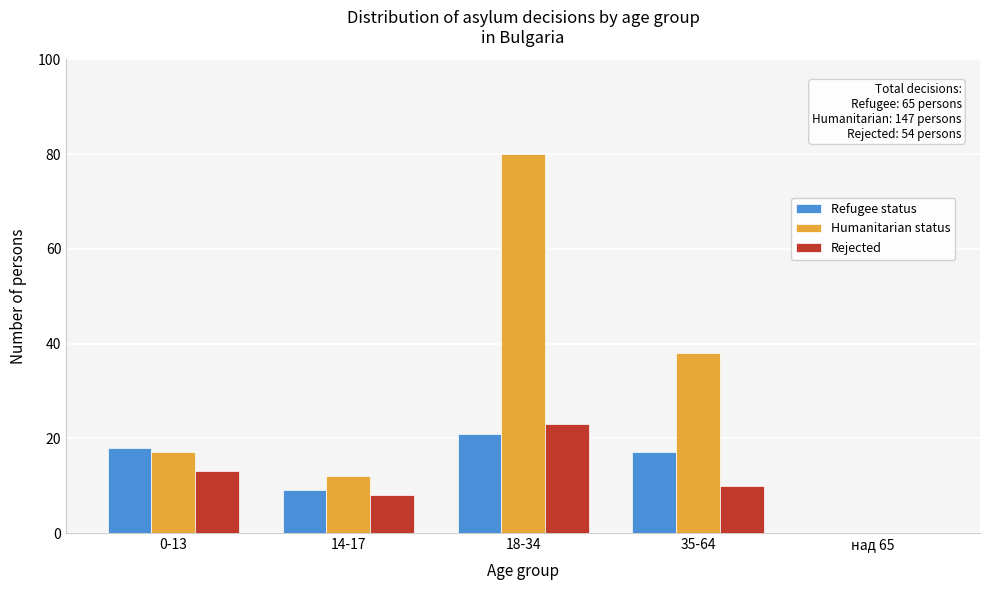

Reading left to right, extract all data points from this chart.

Refugee status: 0-13=18	14-17=9	18-34=21	35-64=17	над 65=0
Humanitarian status: 0-13=17	14-17=12	18-34=80	35-64=38	над 65=0
Rejected: 0-13=13	14-17=8	18-34=23	35-64=10	над 65=0